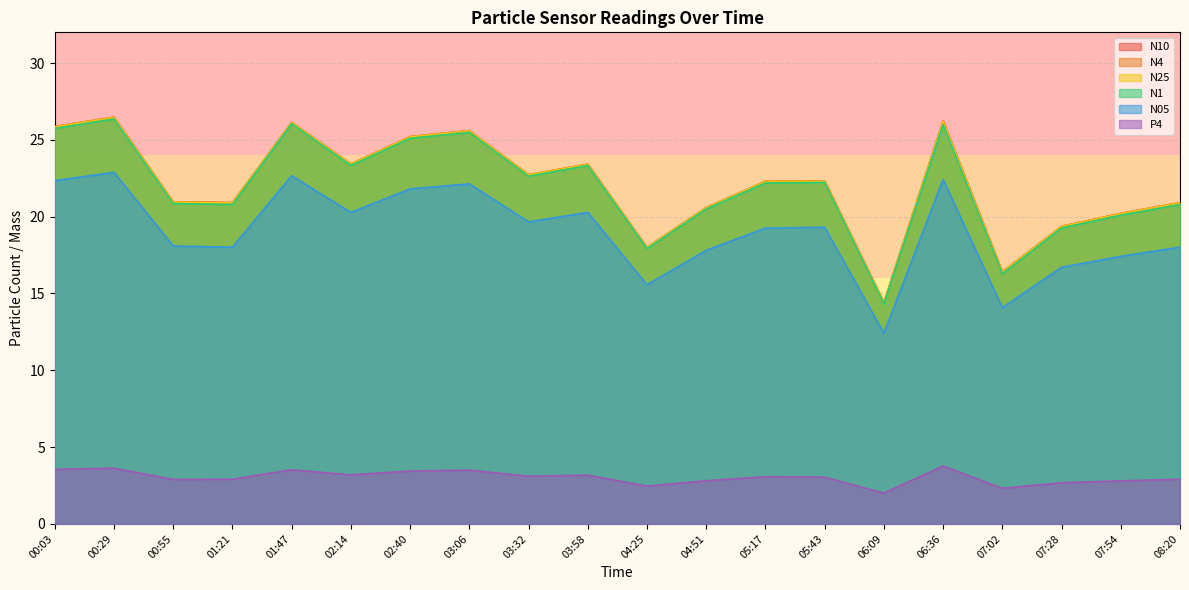

What is the value of the P4 point at the 5th from the left?

3.5